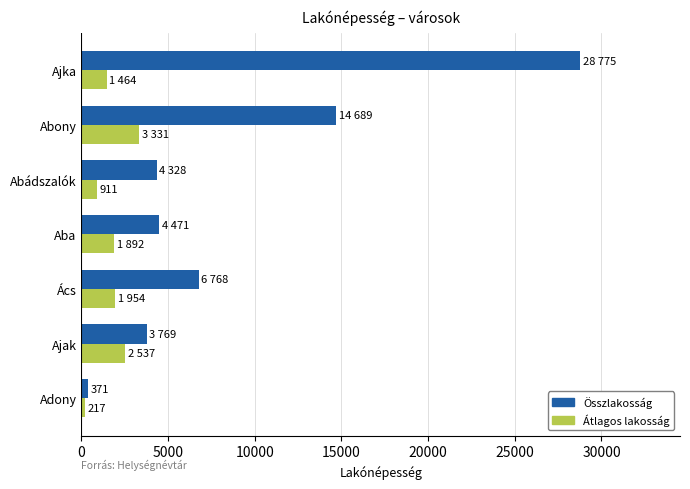

What is the average value of the Átlagos lakosság series?

1758